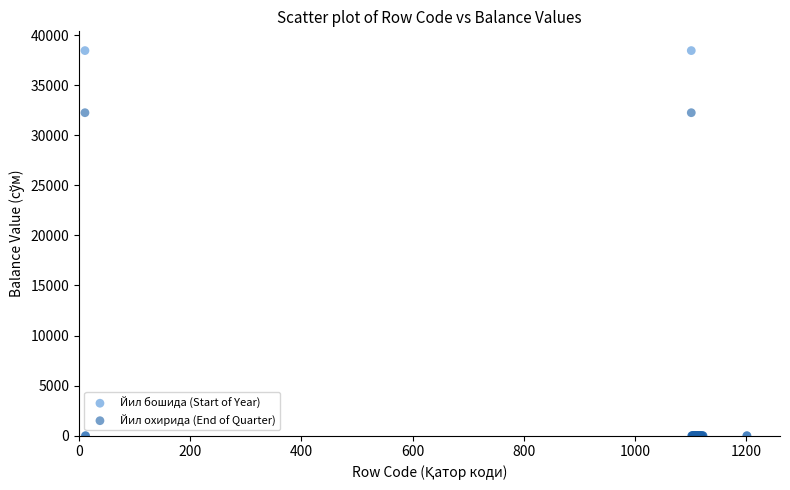

Which series has the widest spread of Y values?

Йил бошида (Start of Year)